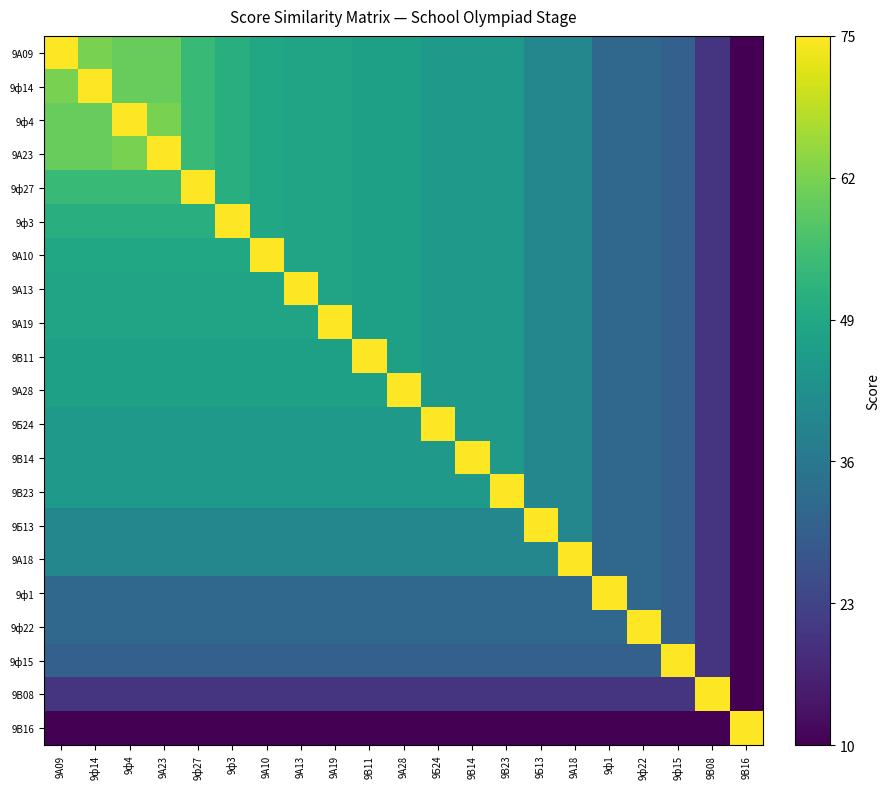

Rank the series at 9А13 from lowest to highest value.

9В16, 9В08, 9ф15, 9ф1, 9ф22, 9Б13, 9А18, 9Б24, 9В14, 9В23, 9В11, 9А28, 9А09, 9ф14, 9ф4, 9А23, 9ф27, 9ф3, 9А10, 9А19, 9А13